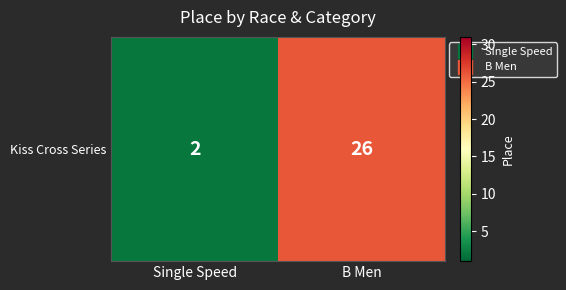

What is the greatest value displayed?

26